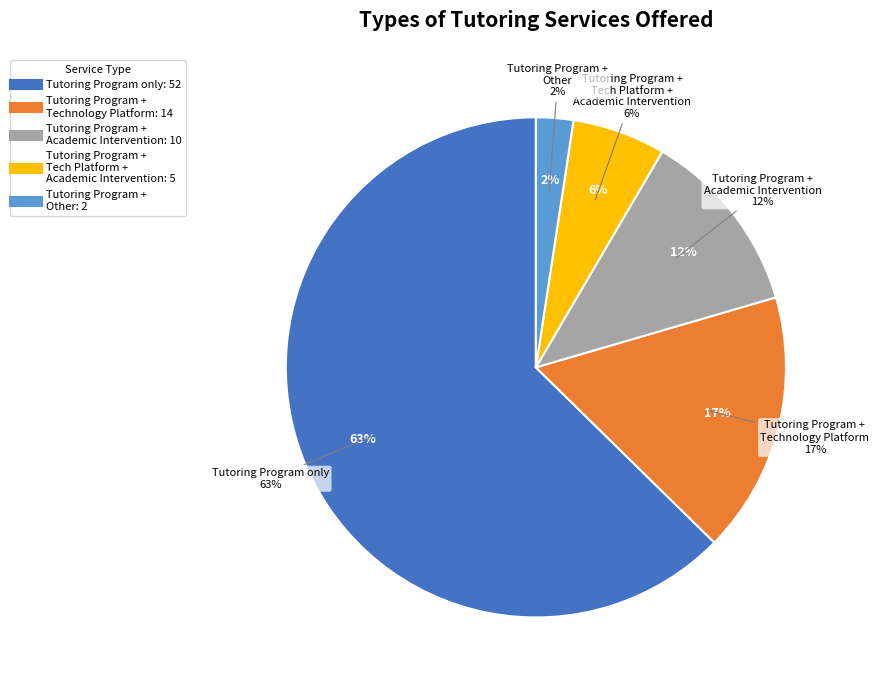

What portion of the pie excludes Tutoring Program, Academic Intervention?

88.0%